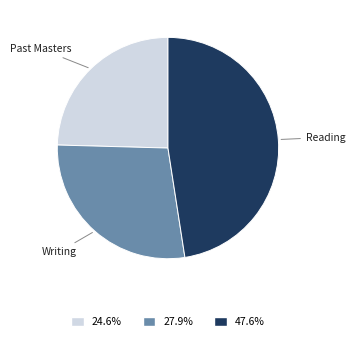

Is there a majority slice in this chart?

No